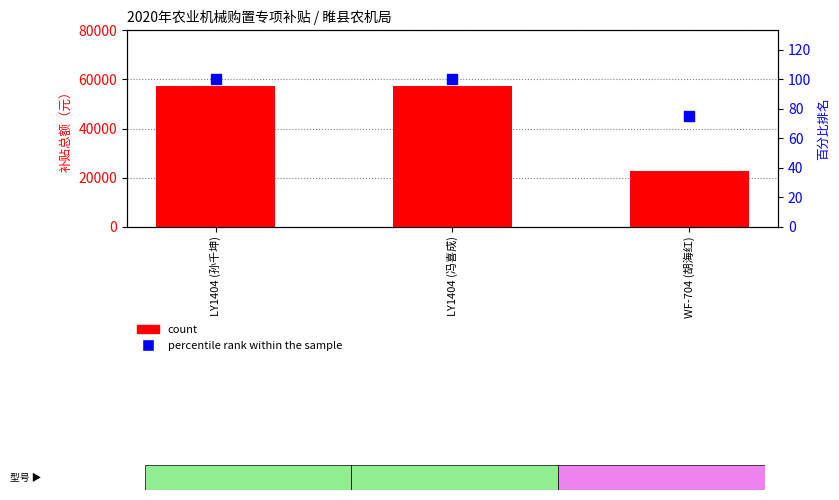

At which category is the sum across all series the highest?

LY1404 (孙千坤)